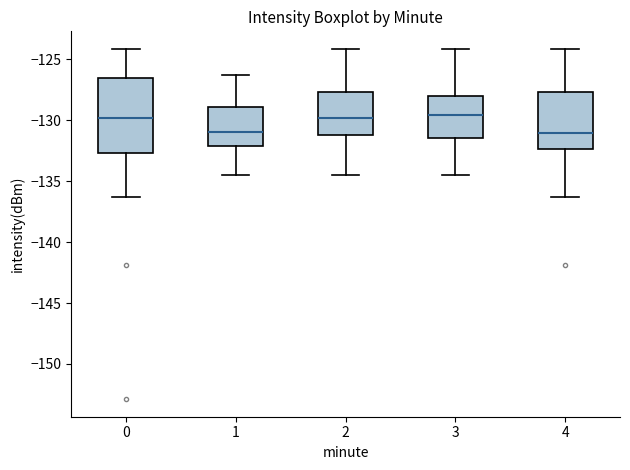

Reading left to right, transcribe this box plot: for each box, give where its median line is, the range the box spans, and where its two whiskers end, as read against the y-axis. The values are not printed on the chart, so give them approximately, as read against the axis.

0: median -130.0, box -132.5 to -126.5, whiskers -136.5 to -124.0
1: median -131.0, box -132.0 to -129.0, whiskers -134.5 to -126.5
2: median -130.0, box -131.0 to -127.5, whiskers -134.5 to -124.0
3: median -129.5, box -131.5 to -128.0, whiskers -134.5 to -124.0
4: median -131.0, box -132.5 to -127.5, whiskers -136.5 to -124.0